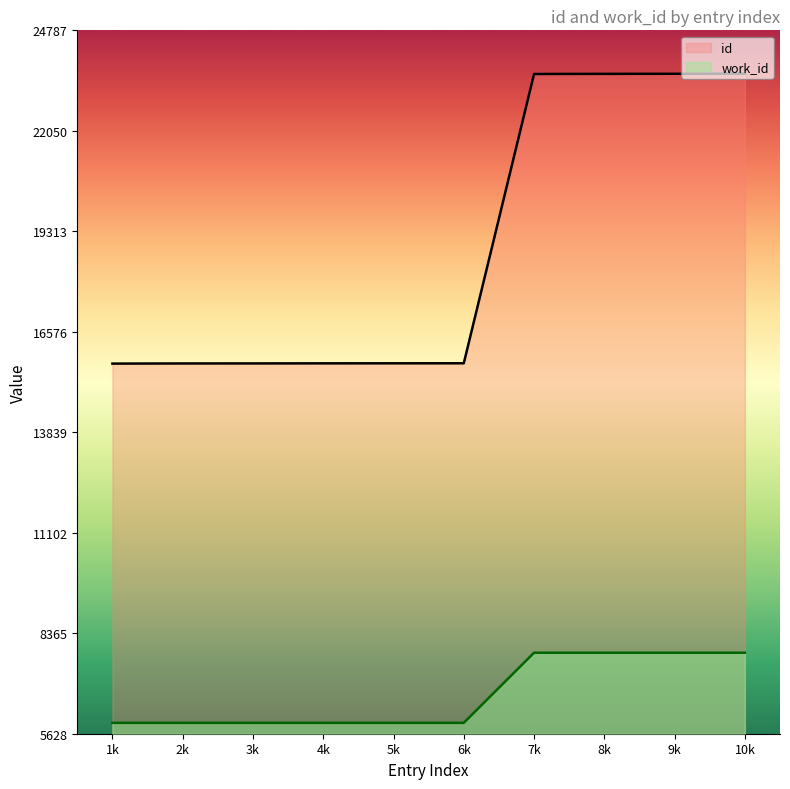

The value of id at 2k is 15714. True or false?

True